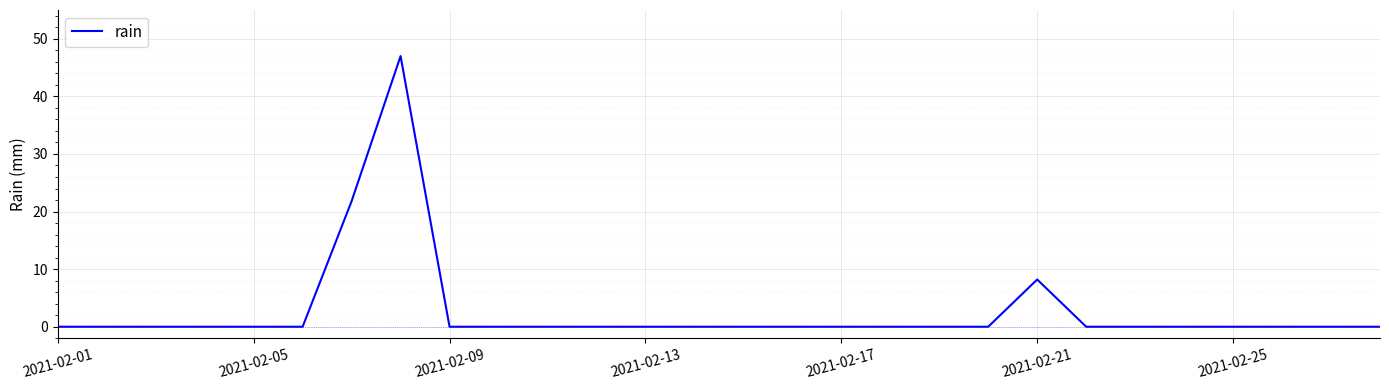

What is the difference between the maximum and minimum values?

47.0